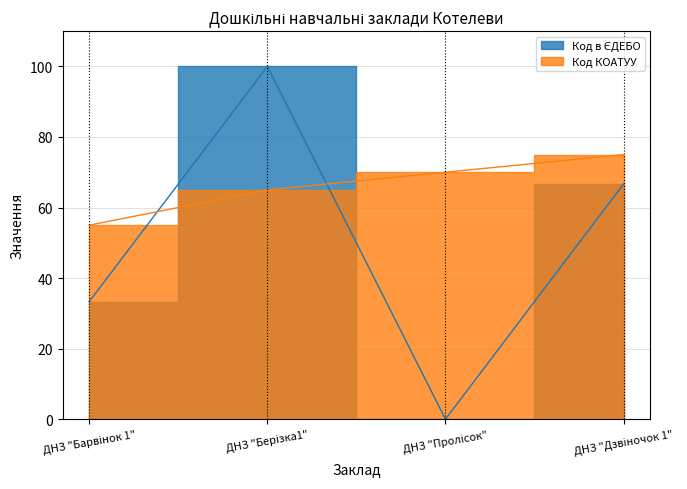

How many data points does each series have?

4